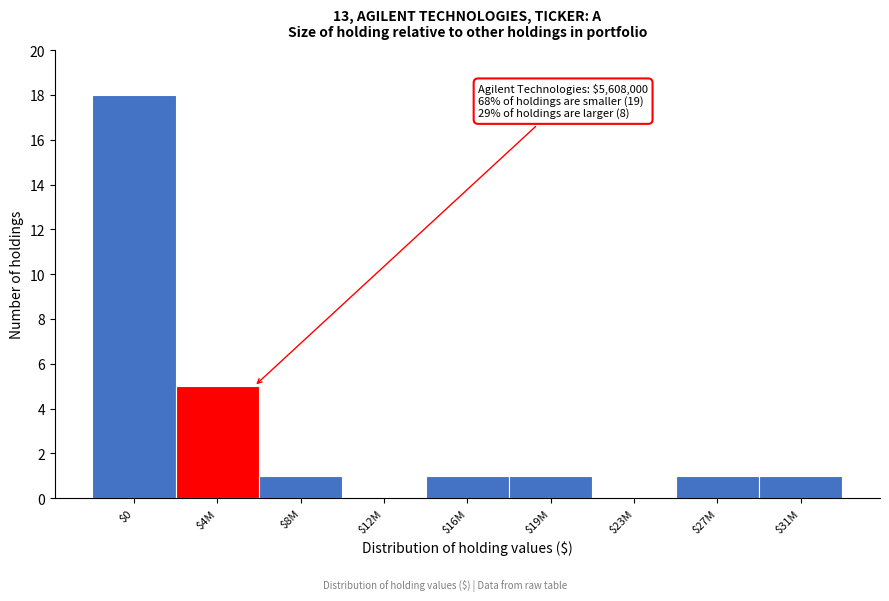

At which label is the value closest to 9?

$4M